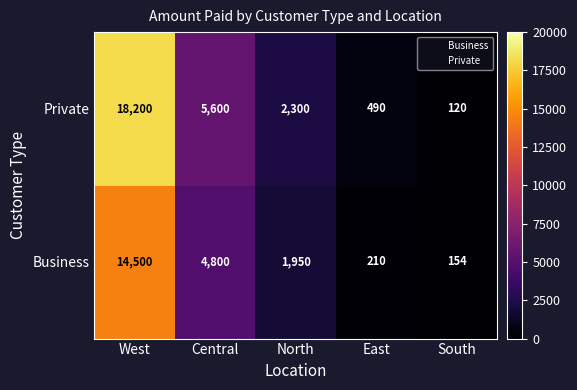

Which series has the largest range (max minus min)?

Private